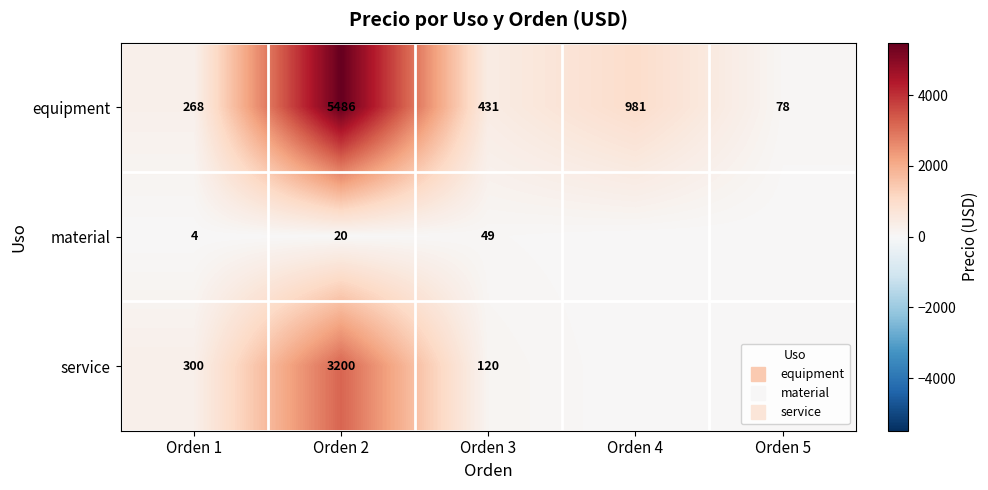

How many positive values does the material series have?

3